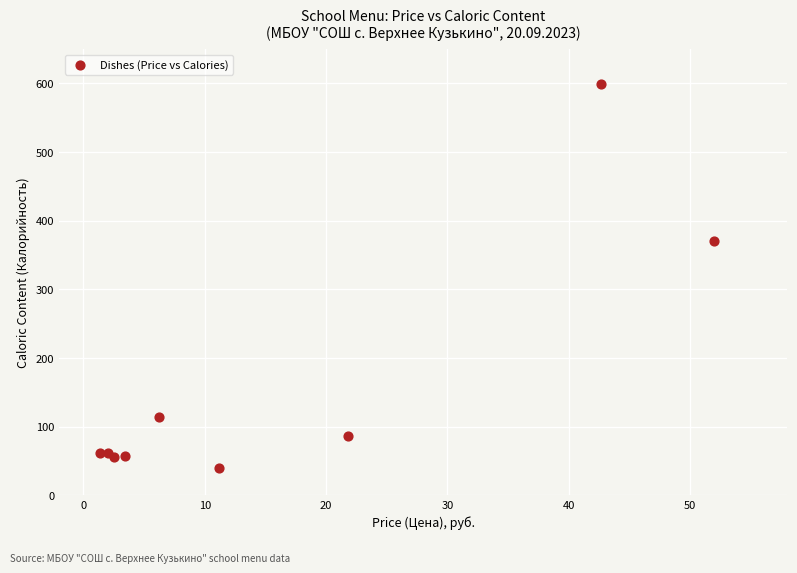

What Y value in the scatter plot is closest to 319?

370.8